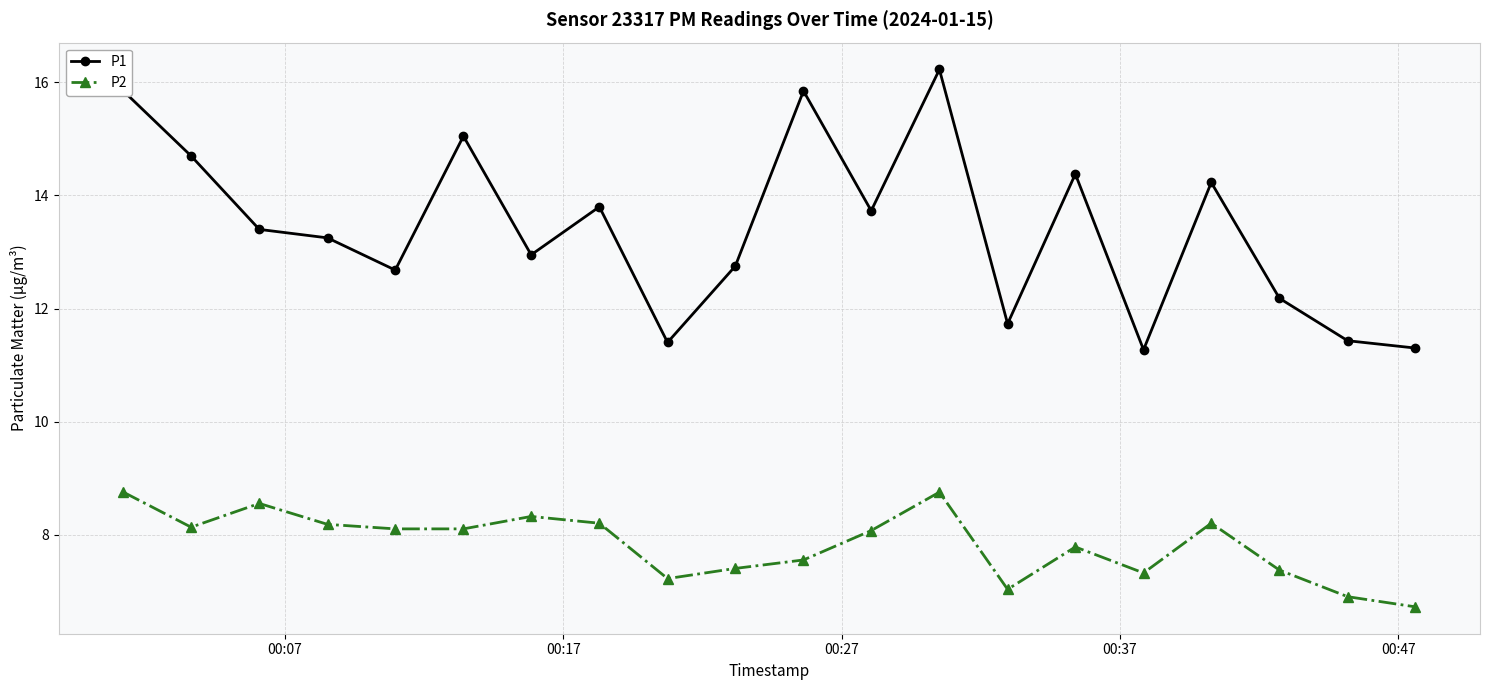

List the series in order of their peak value, lowest first.

P2, P1